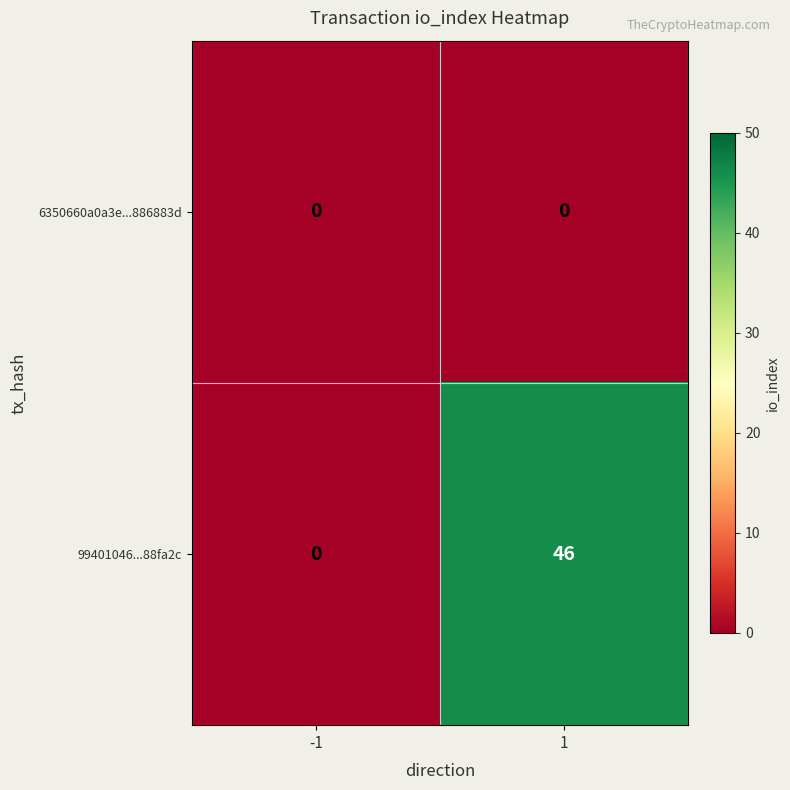

Reading left to right, extract all data points from this chart.

6350660a0a3e...886883d: -1=0	1=0
99401046...88fa2c: -1=0	1=46